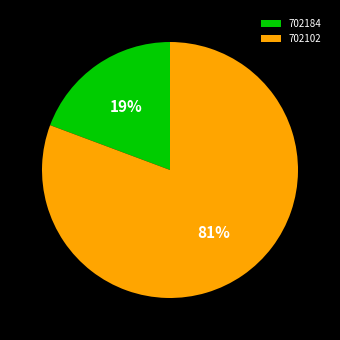

Count the number of slices in the pie.

2